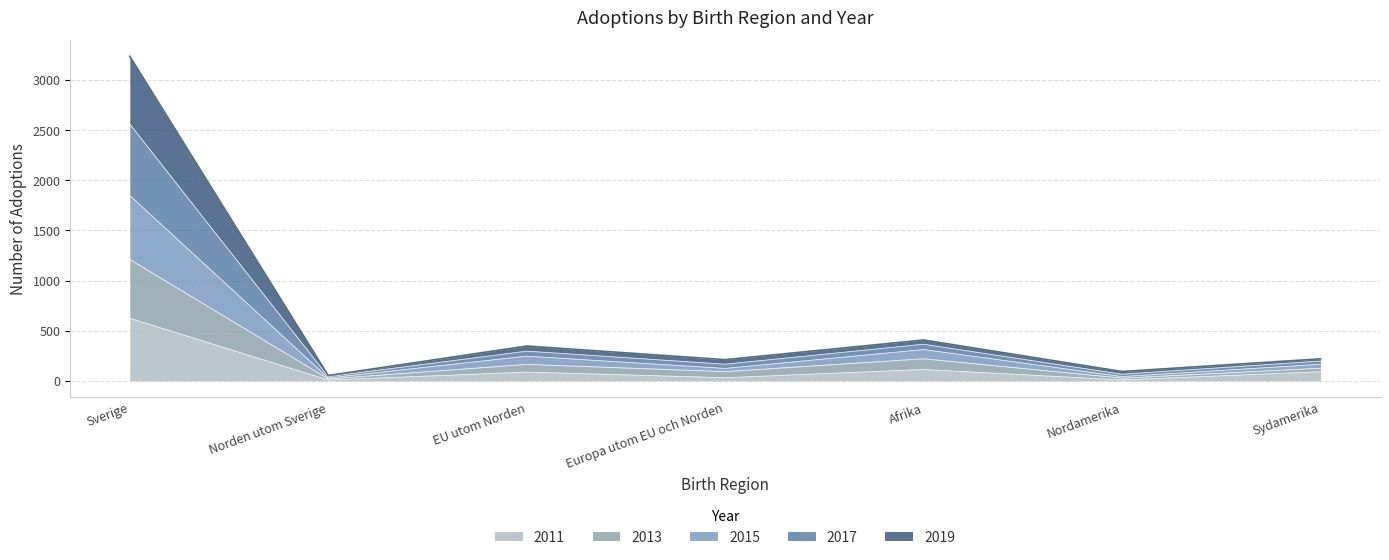

Where is the first local maximum for 2015?

EU utom Norden